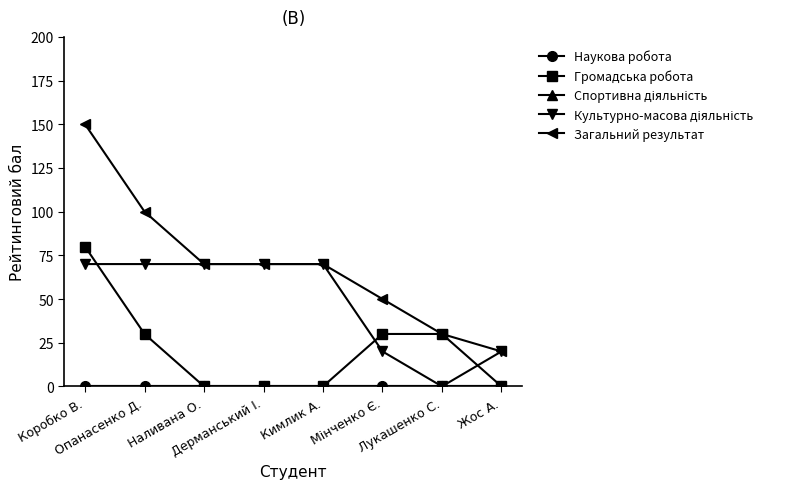

At how many categories does at least one series exceed 81?

2